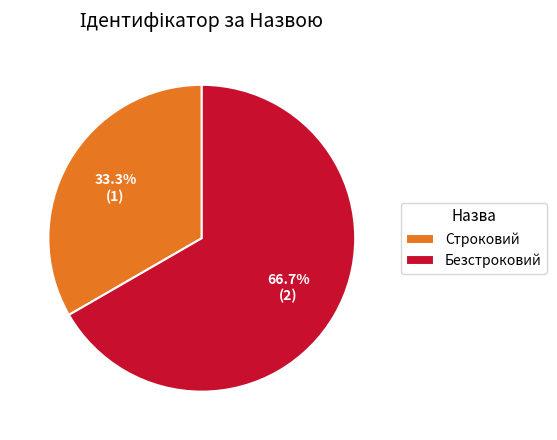

The Безстроковий slice represents 74% of the pie. True or false?

False